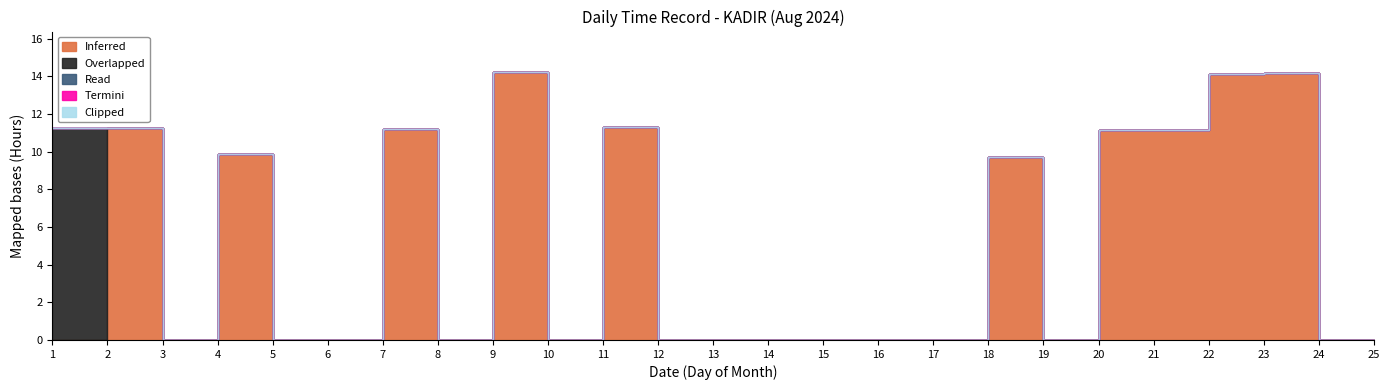

True or false: Read and Clipped cross at least once.

False